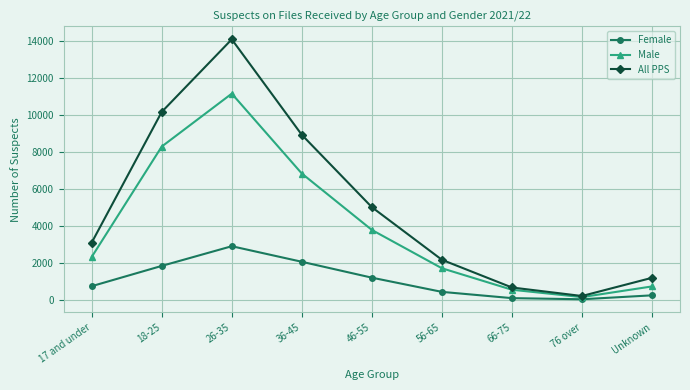

What is the sum of all Male values?

35691